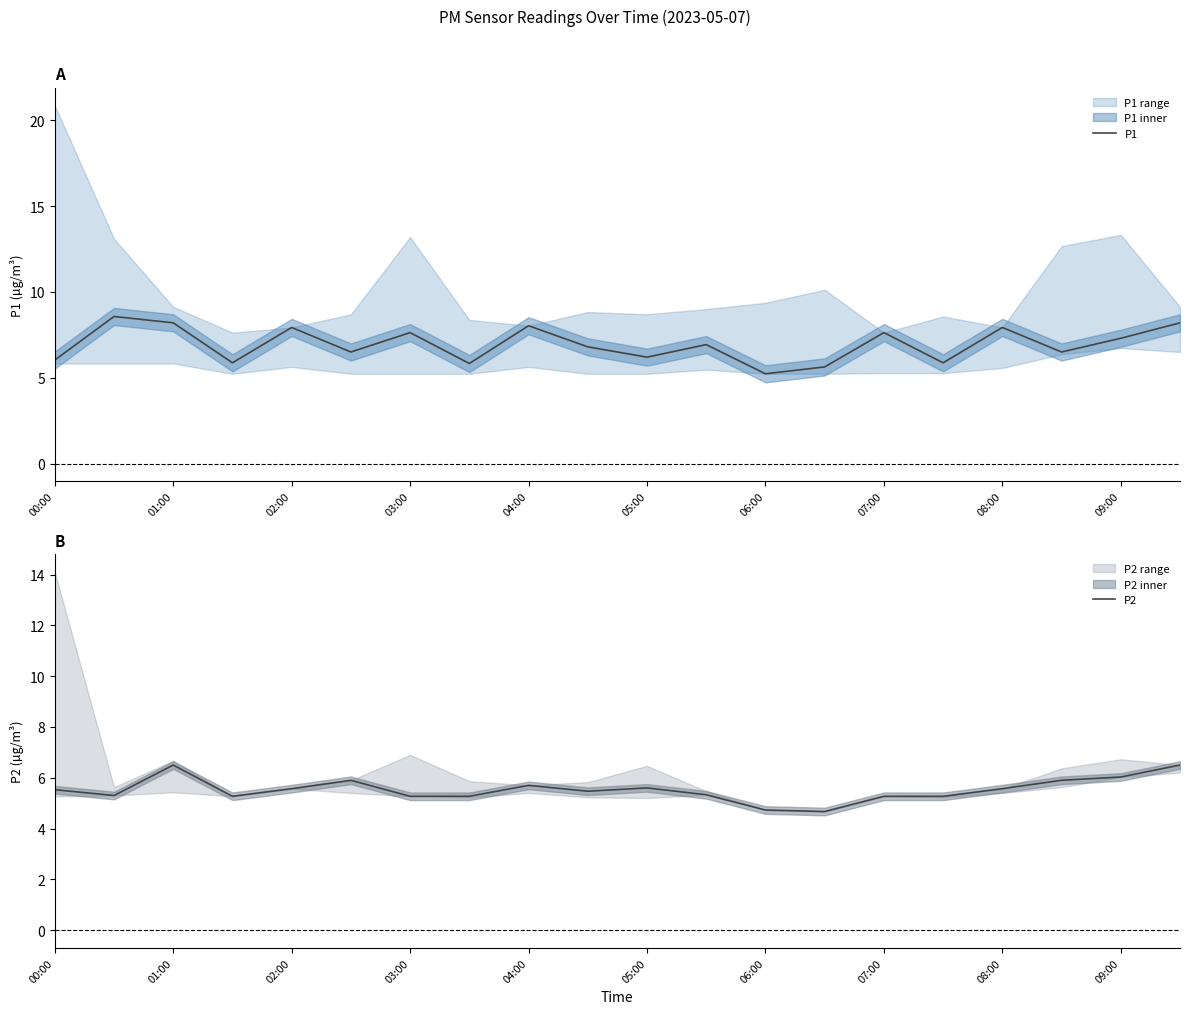

What is the lowest value of the P1 series?

5.2